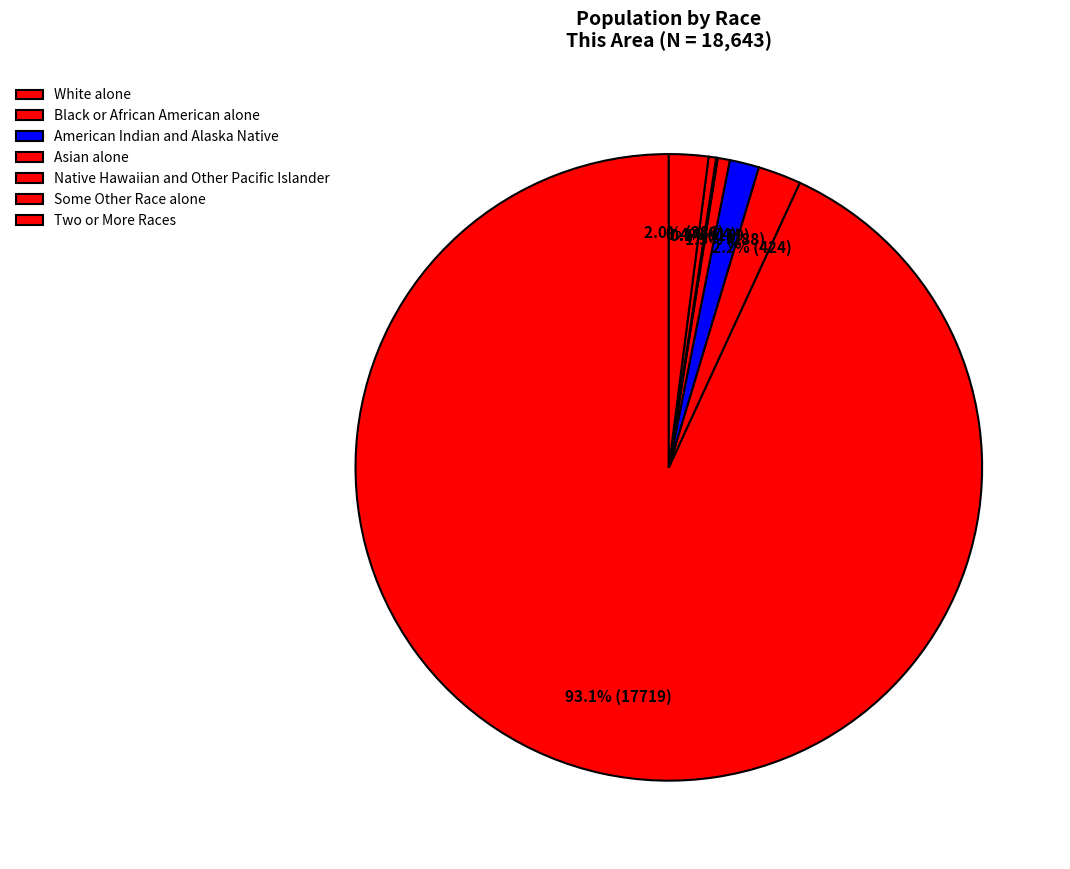

What percentage do Native Hawaiian and Other Pacific Islander and Some Other Race alone together represent?

0.5%